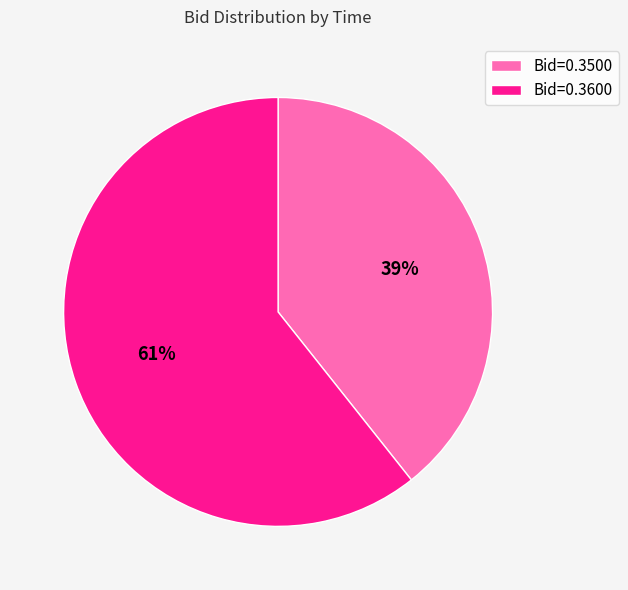

To the nearest percent, what portion does Bid=0.3500 represent?

39%